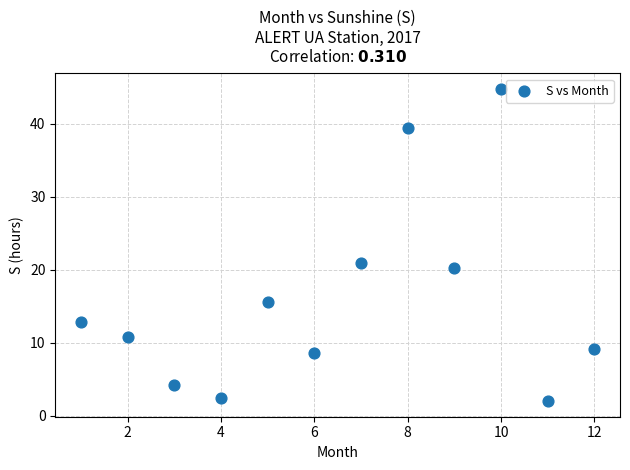

What Y value in the scatter plot is closest to 23?

21.0